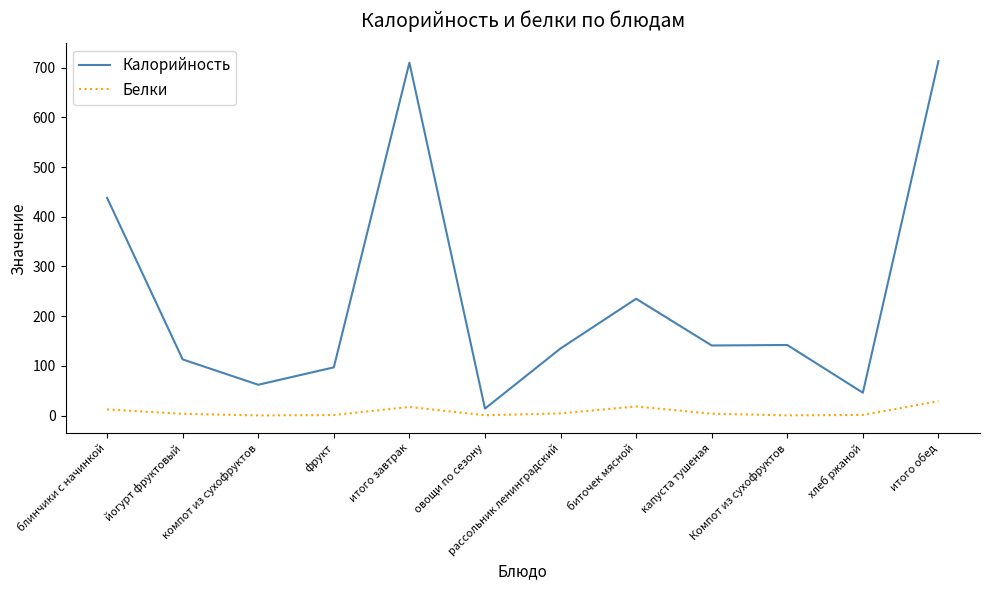

What are all the series names shown in the legend?

Калорийность, Белки